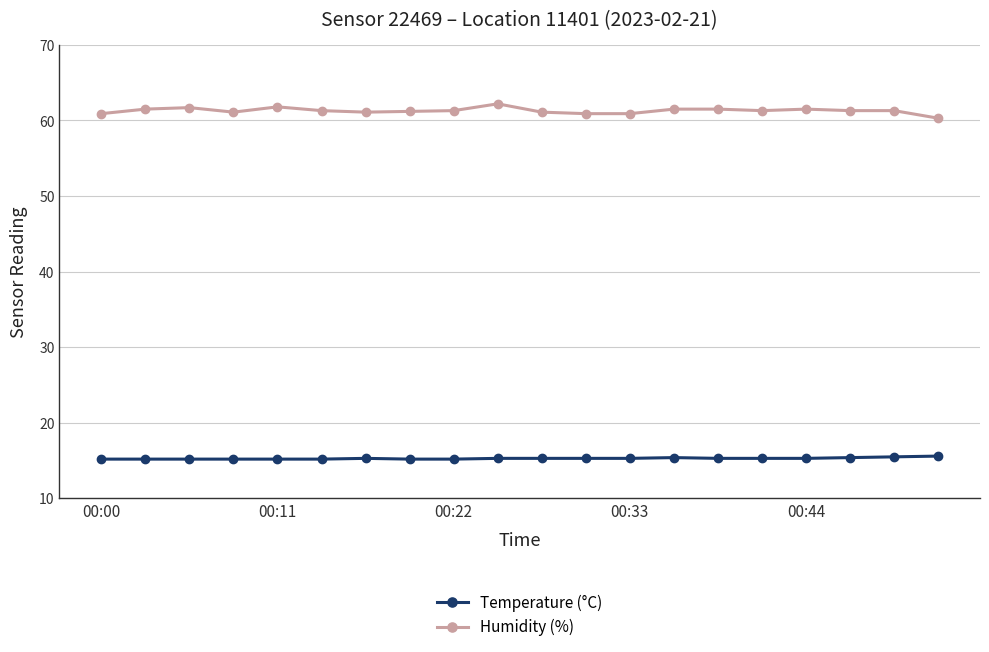

What is the greatest value displayed?

62.2